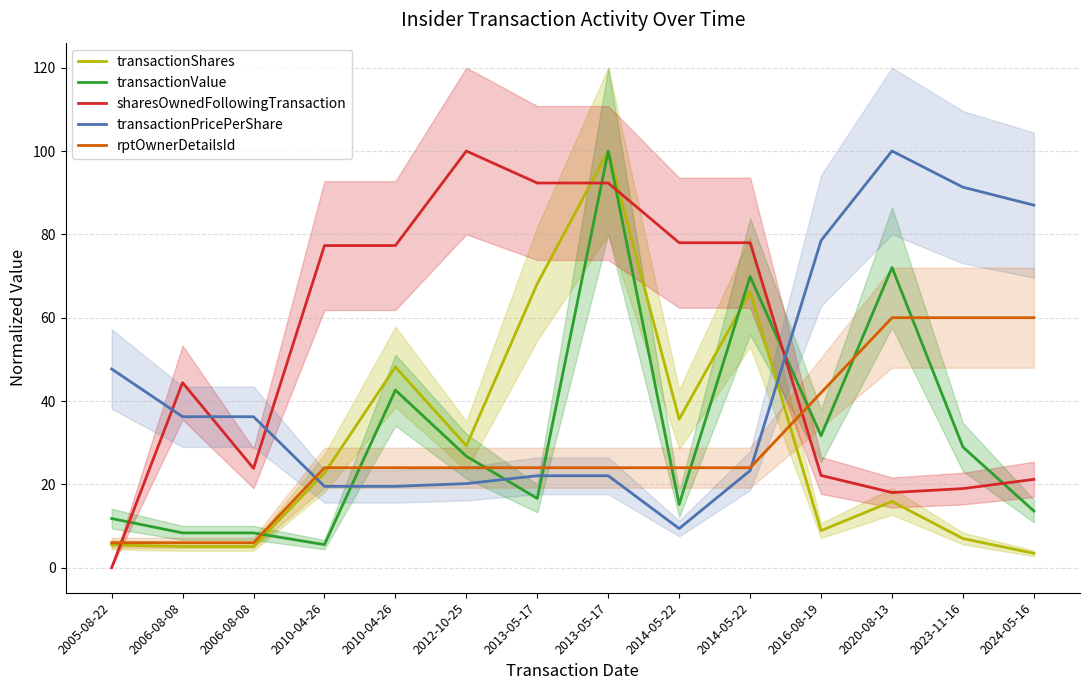

Does the chart have visible grid lines?

Yes